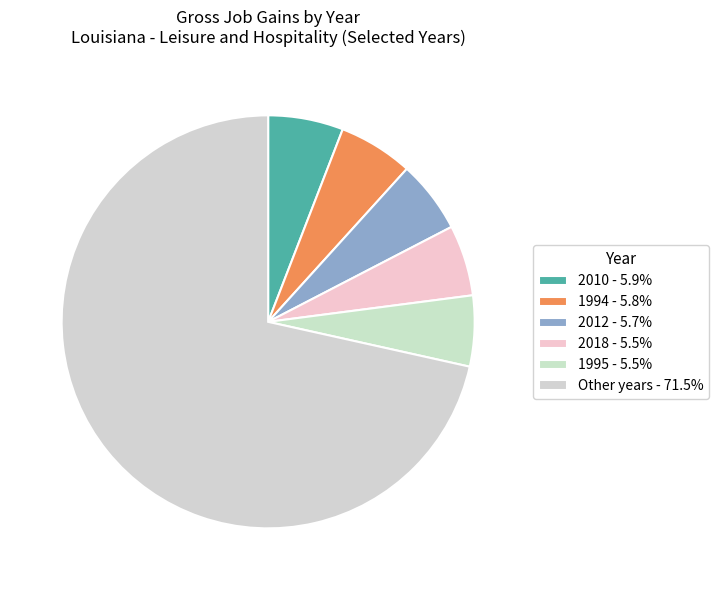

How many slices are in this pie chart?

6